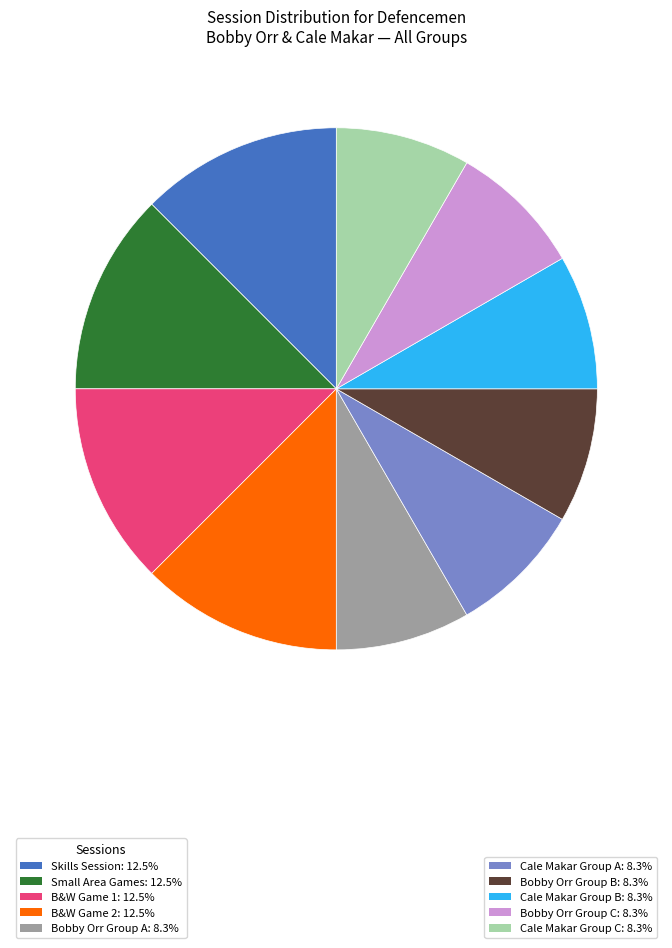

Is there a majority slice in this chart?

No